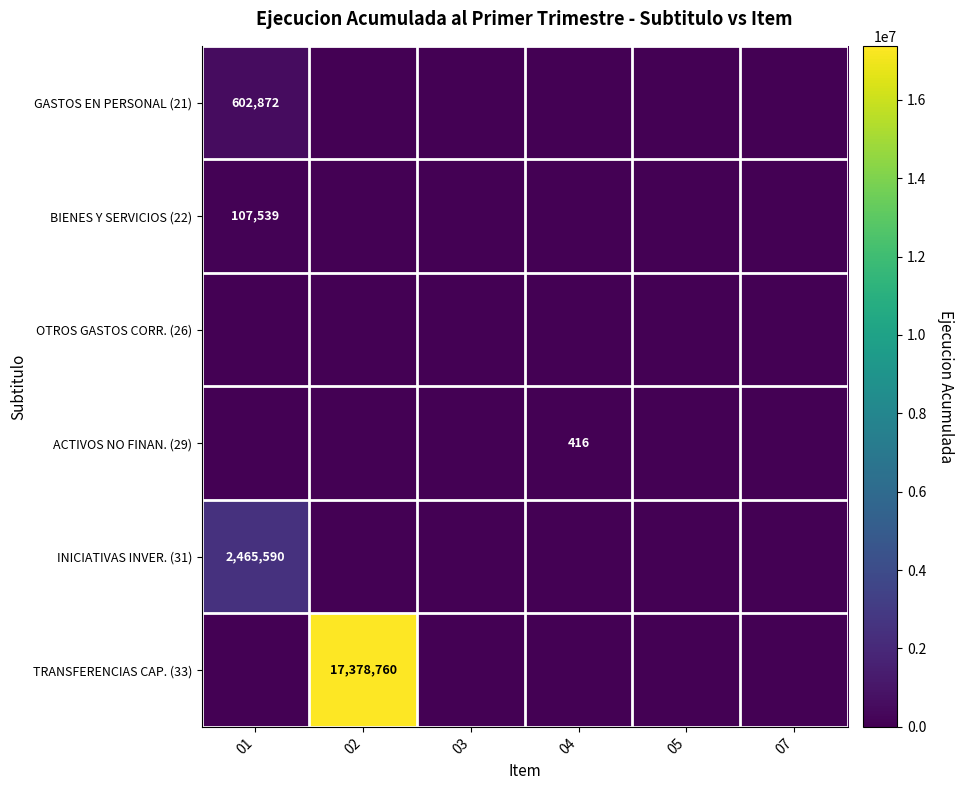

Which series has the largest total across all categories?

TRANSFERENCIAS CAP. (33)